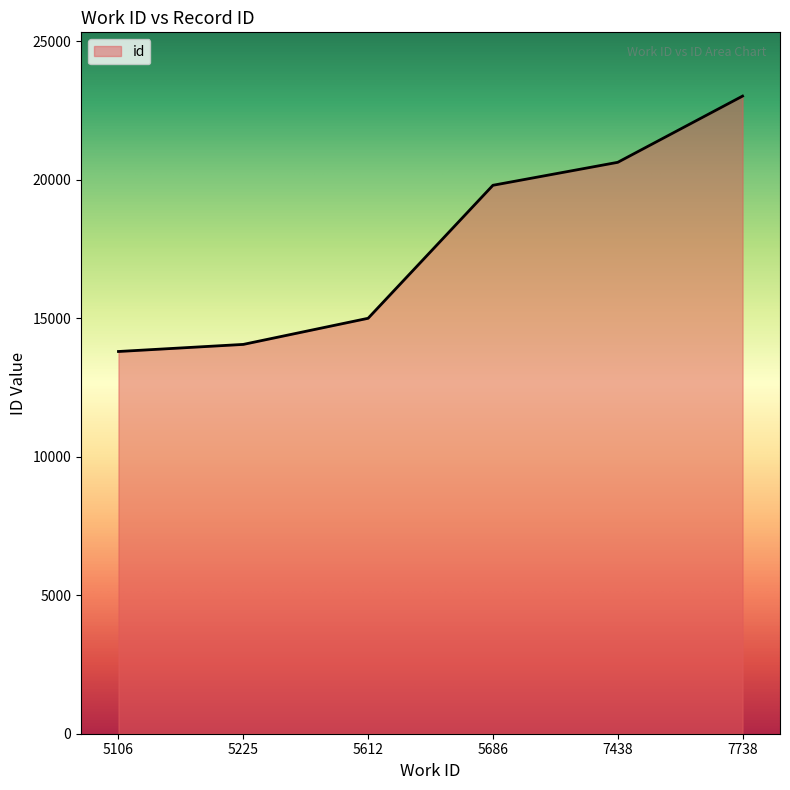

Reading left to right, transcribe all the data shown in this chart.

5106=13800	5225=14056	5612=14999	5686=19801	7438=20630	7738=23021